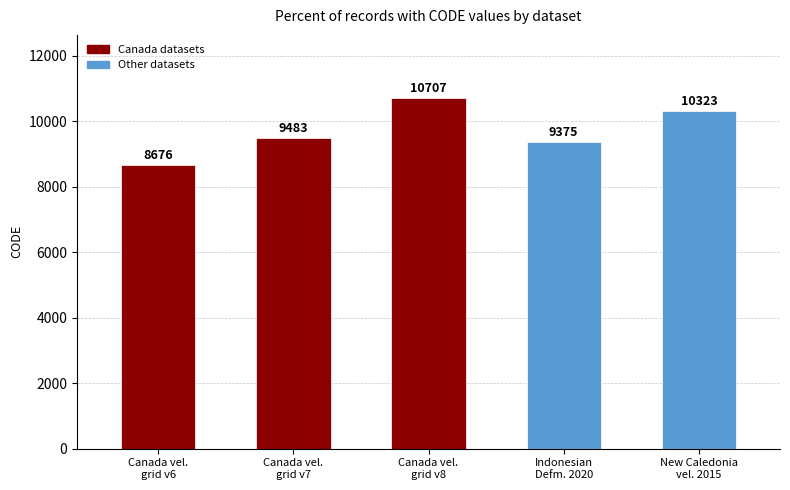

List the labels in order of value, largest first.

Canada vel.
grid v8, New Caledonia
vel. 2015, Canada vel.
grid v7, Indonesian
Defm. 2020, Canada vel.
grid v6